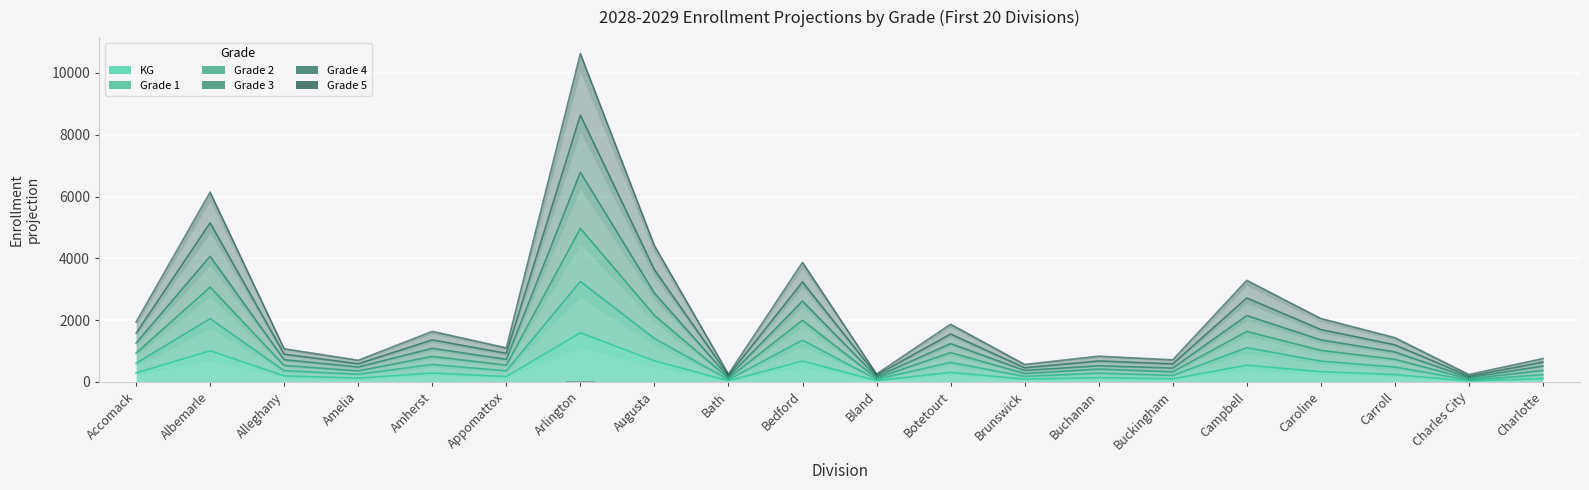

How many distinct data groups are displayed?

6